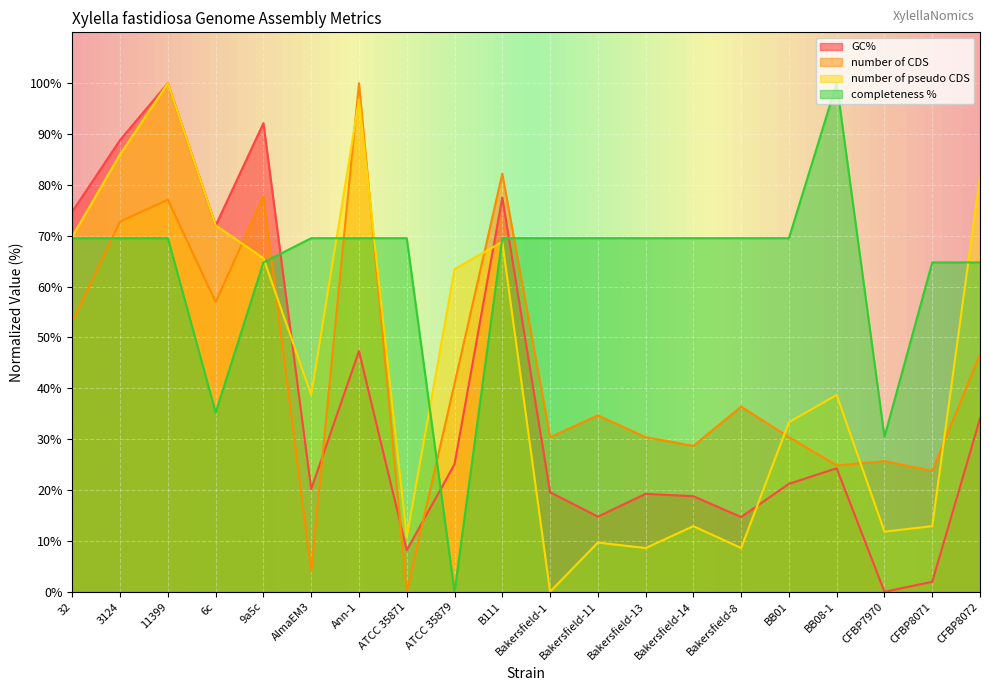

True or false: completeness % and number of CDS cross at least once.

True